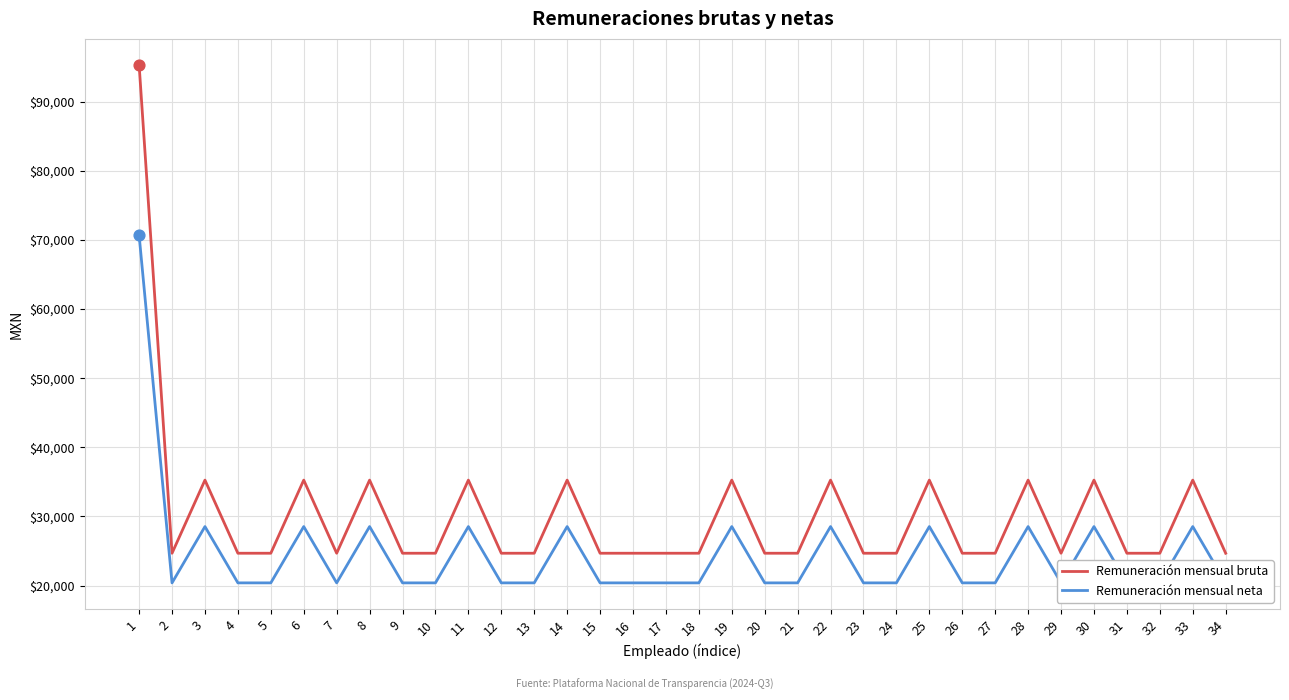

At which category is the sum across all series the highest?

1